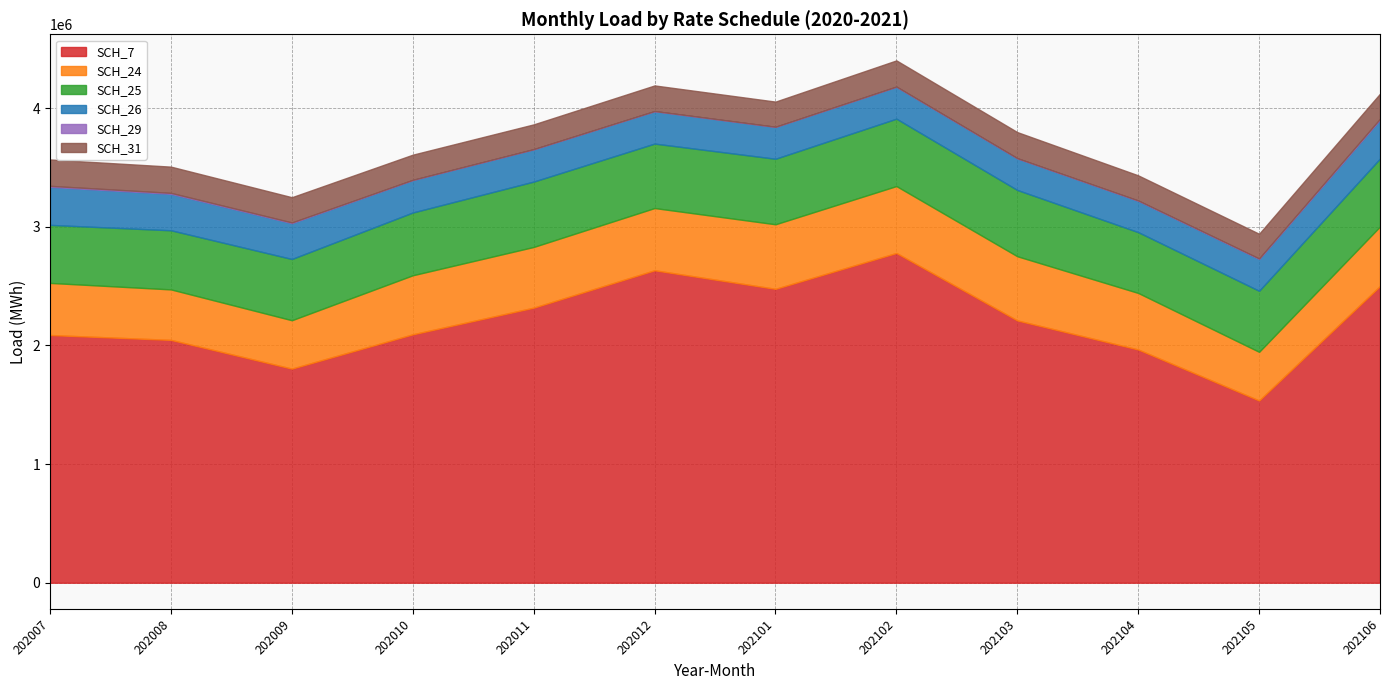

True or false: SCH_29 and SCH_31 cross at least once.

False